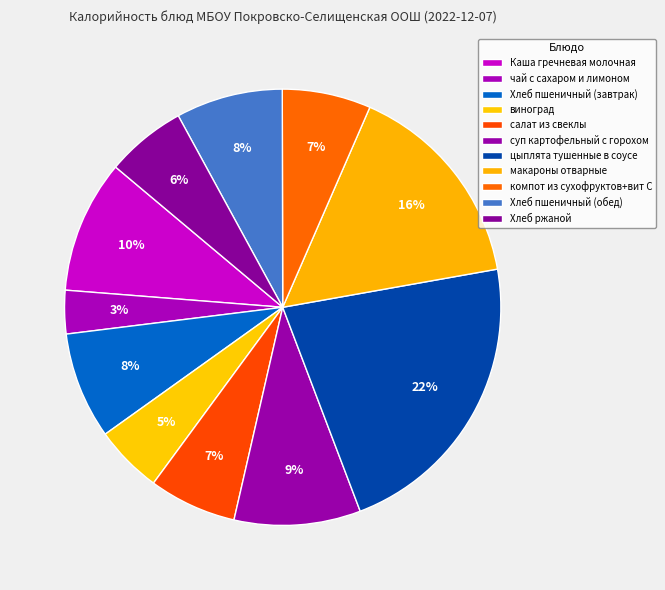

The компот из сухофруктов+вит С slice represents 1% of the pie. True or false?

False